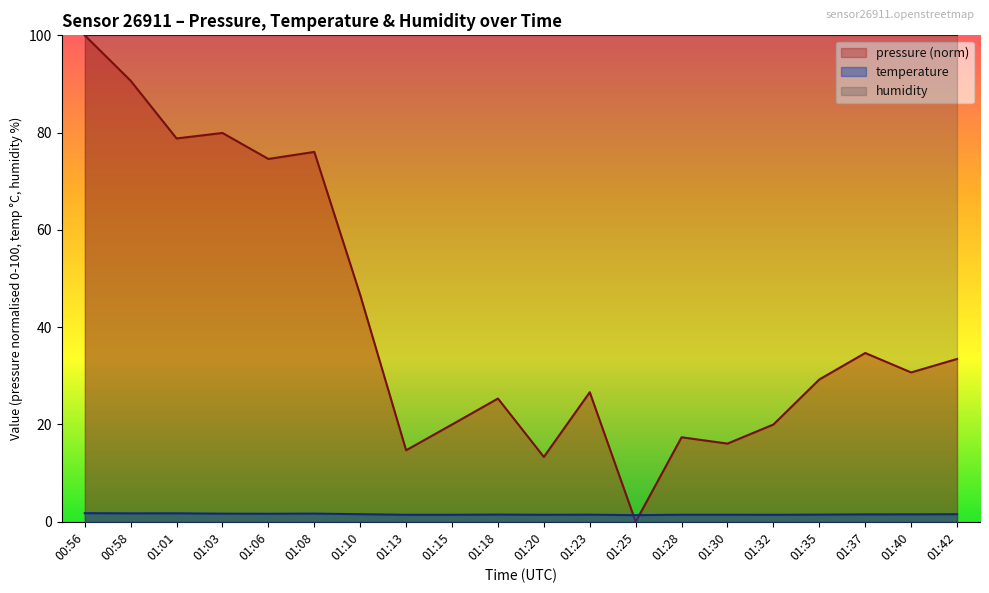

How many categories are shown in the chart?

20